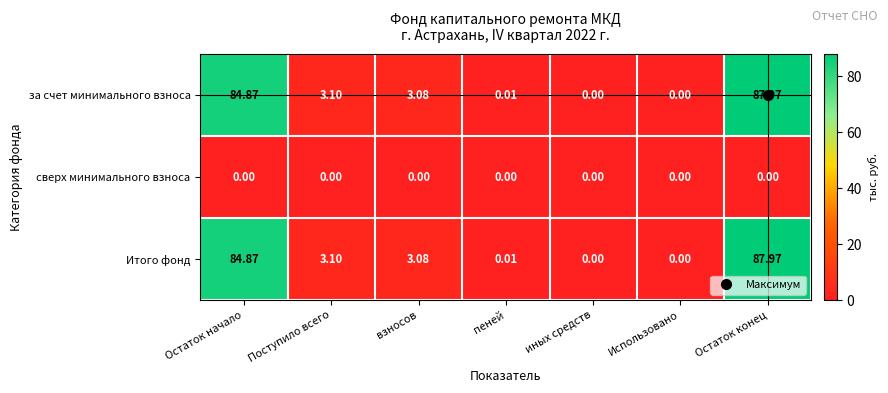

At which category is the sum across all series the highest?

Остаток конец